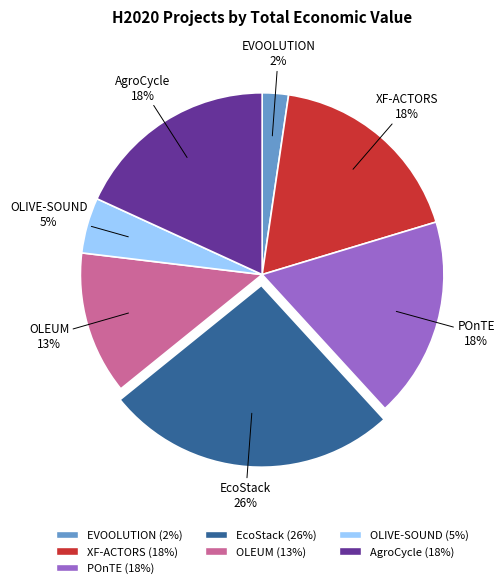

Do OLIVE-SOUND and POnTE together represent more than half of the pie?

No